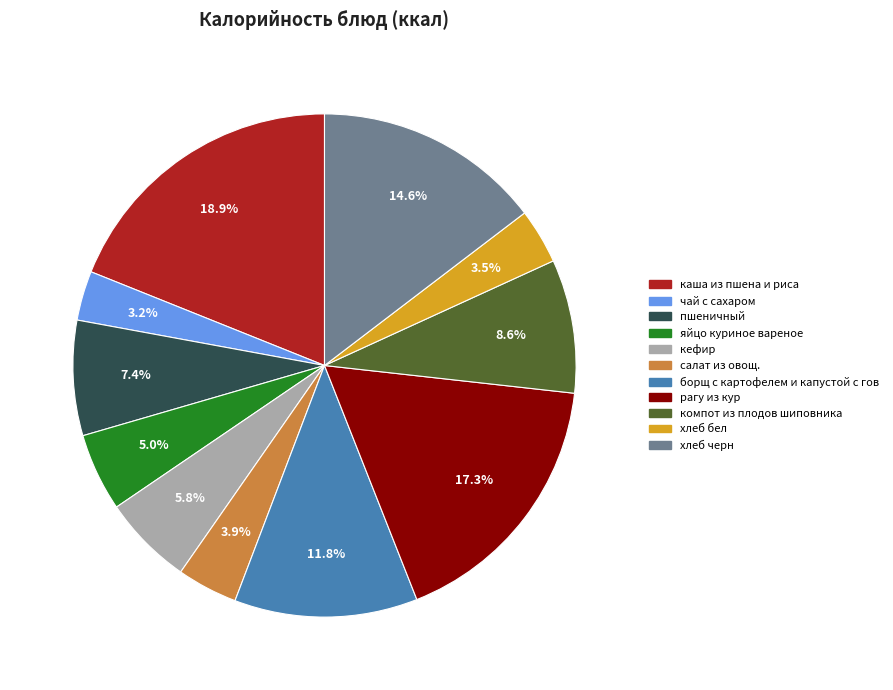

What percentage is the салат из овощ. slice, to the nearest percent?

4%